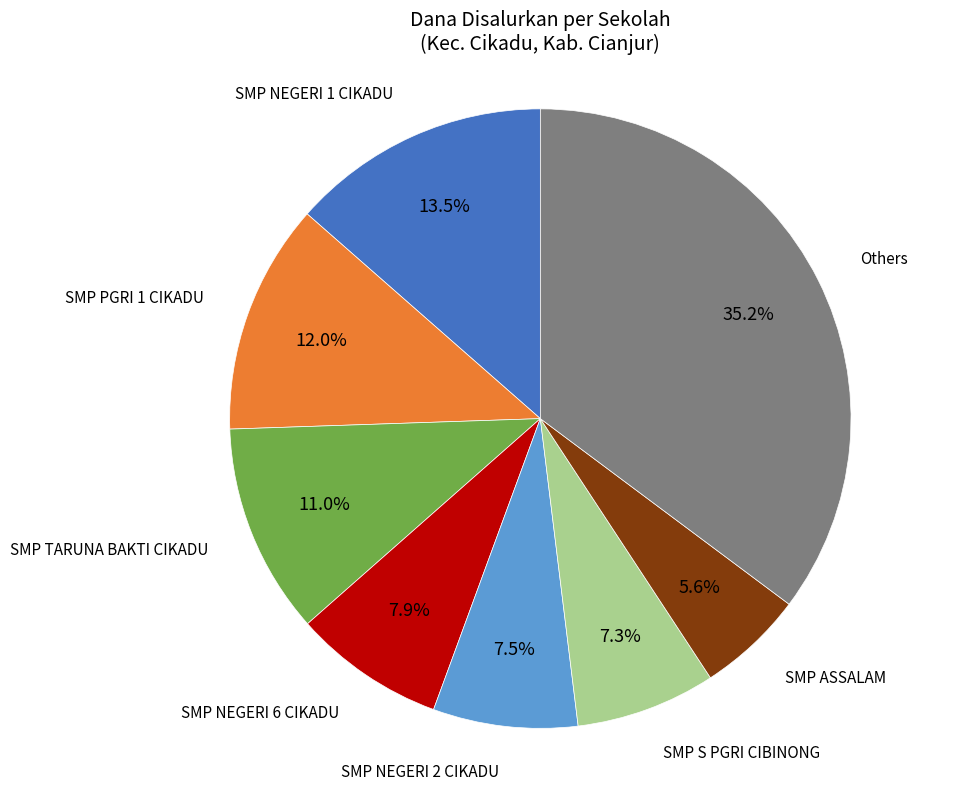

To the nearest percent, what is the average slice percentage?

12%